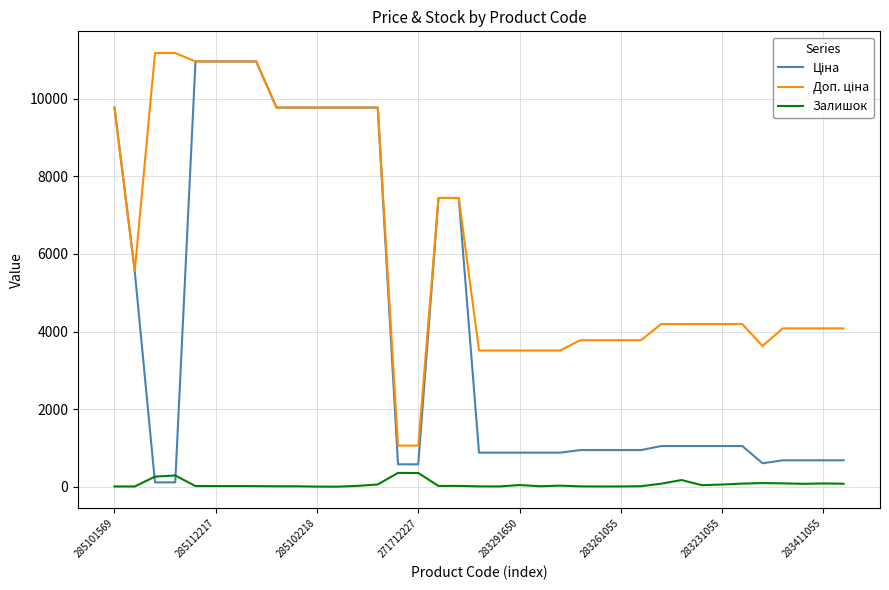

What is the highest value of the Залишок series?

356.0